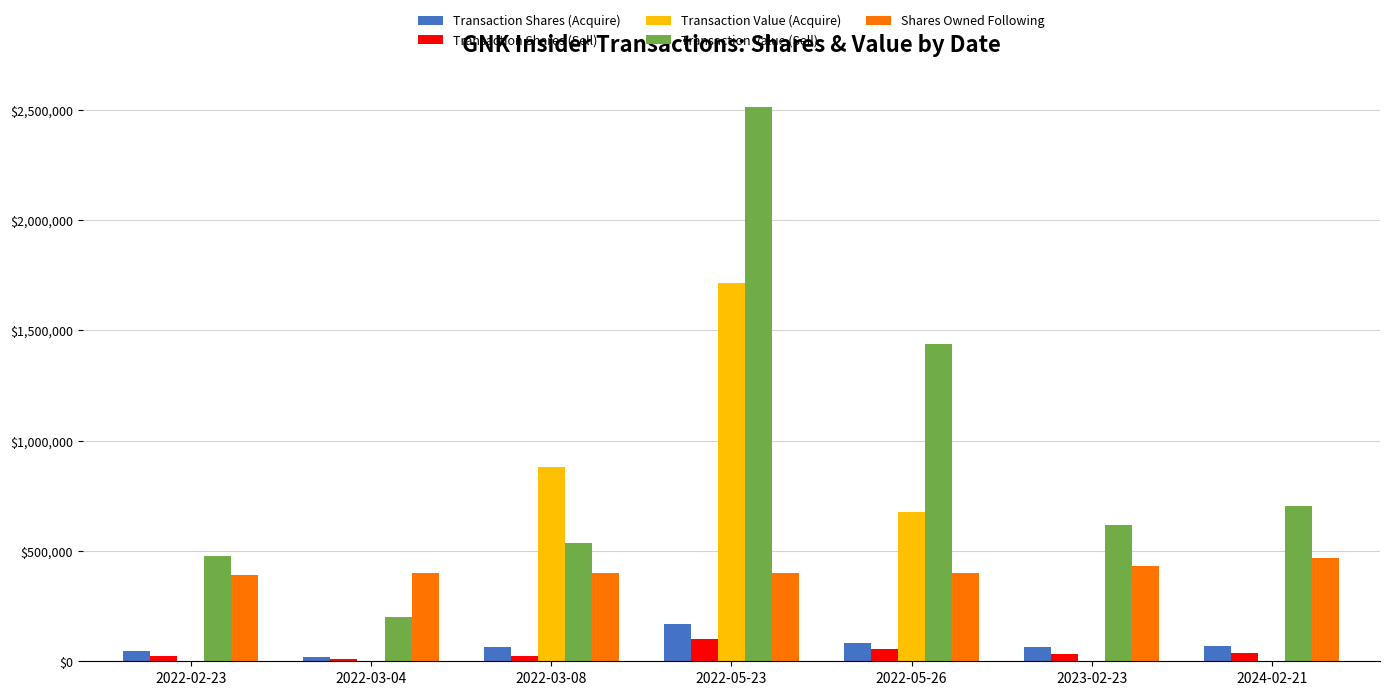

Is the value of Transaction Value (Sell) at 2023-02-23 greater than the value of Transaction Shares (Sell) at 2022-05-23?

Yes